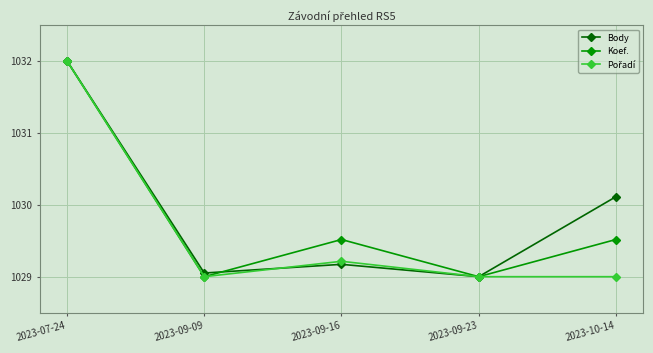

What position from the right is 2023-07-24?

5